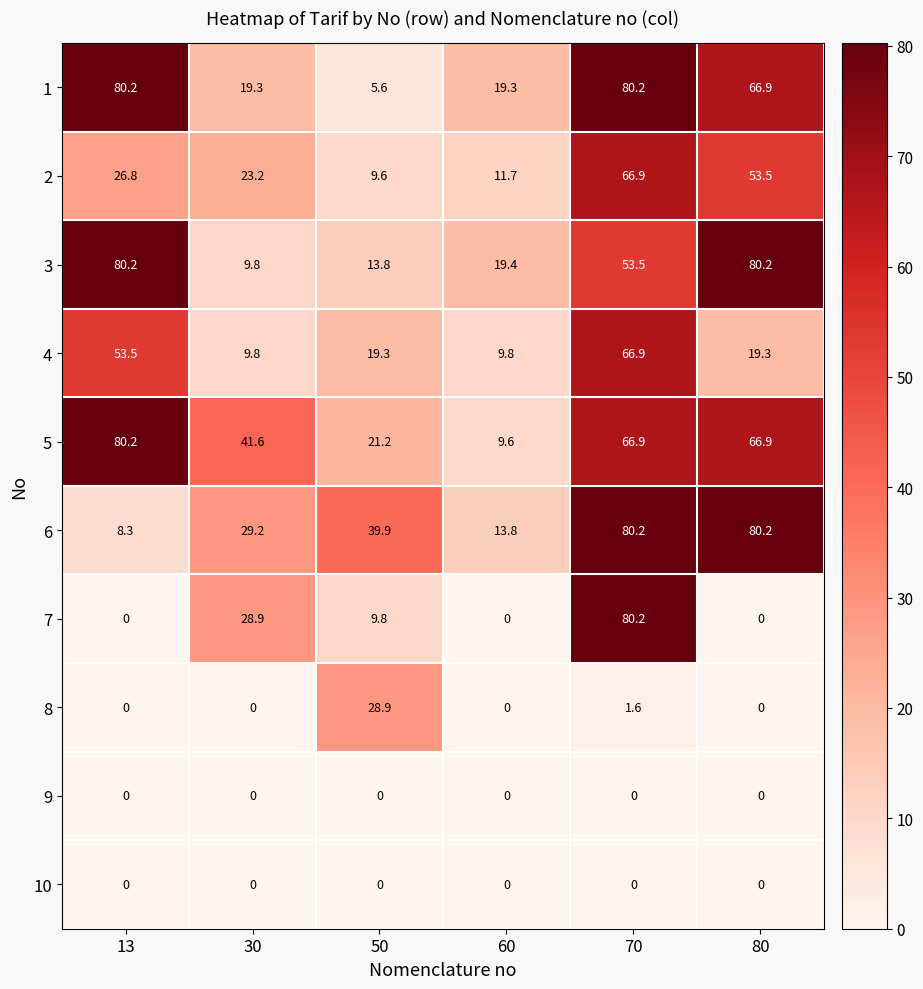

At which label is 3 closest to 45?

70